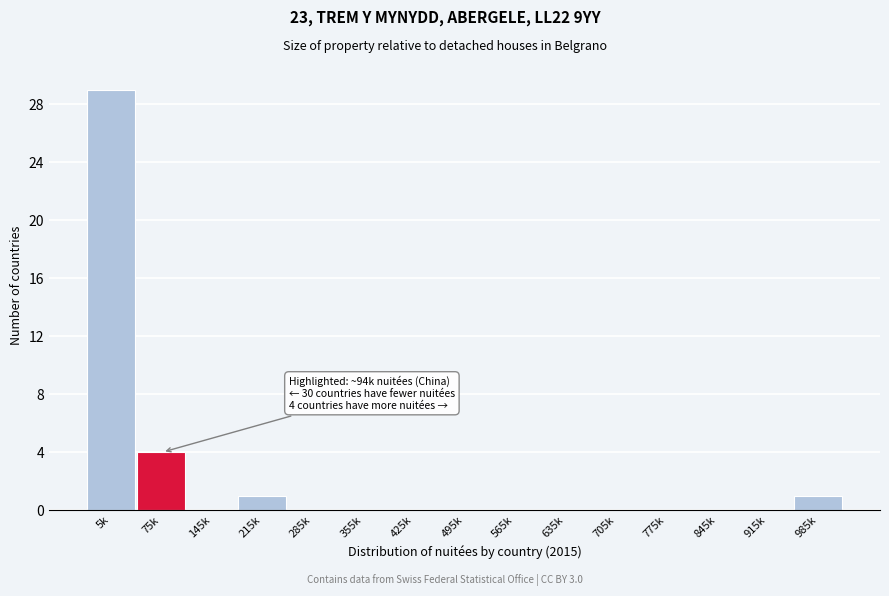

Reading right to left, transcribe all the data shown in this chart.

985k=1	915k=0	845k=0	775k=0	705k=0	635k=0	565k=0	495k=0	425k=0	355k=0	285k=0	215k=1	145k=0	75k=4	5k=29